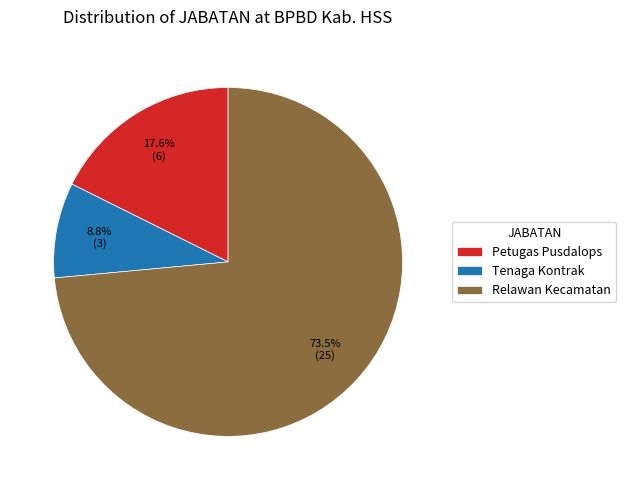

To the nearest percent, what percentage of the pie is Tenaga Kontrak?

9%